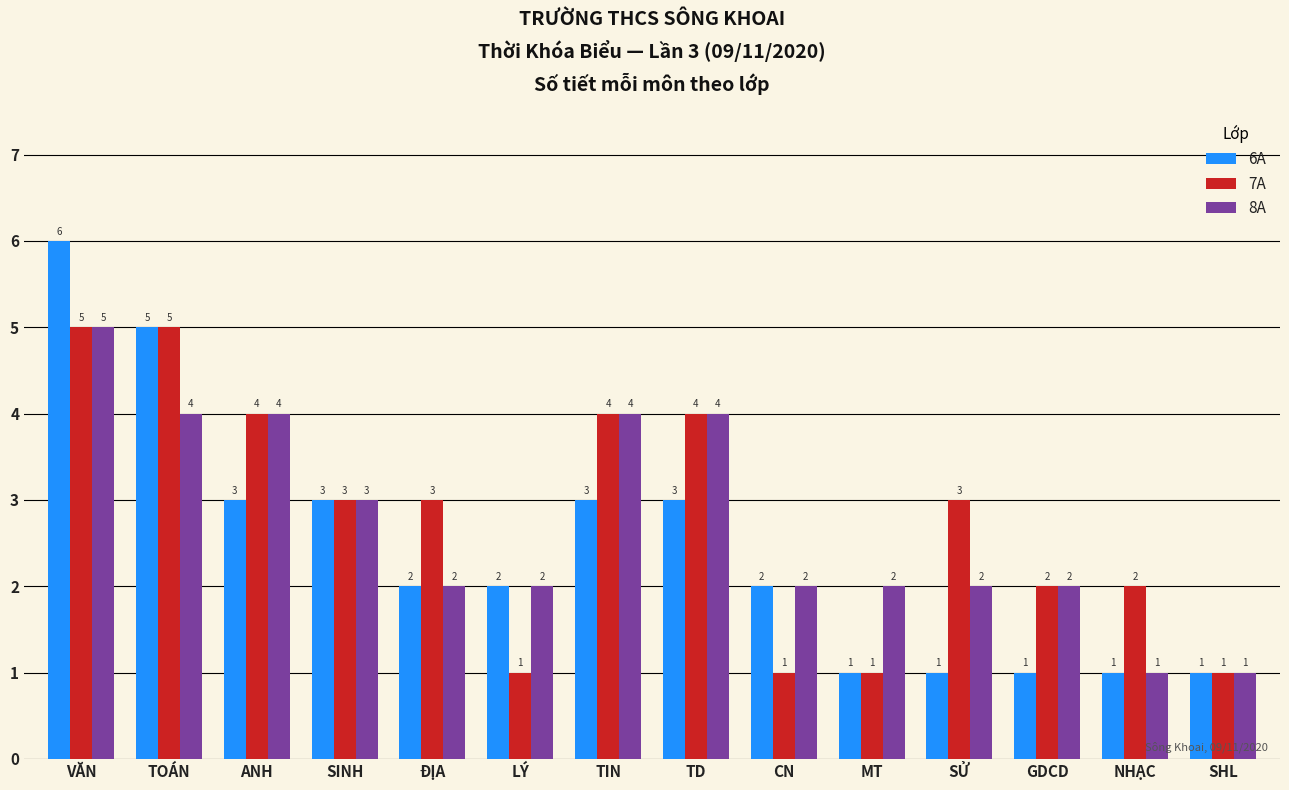

Which series has the widest spread of values?

6A